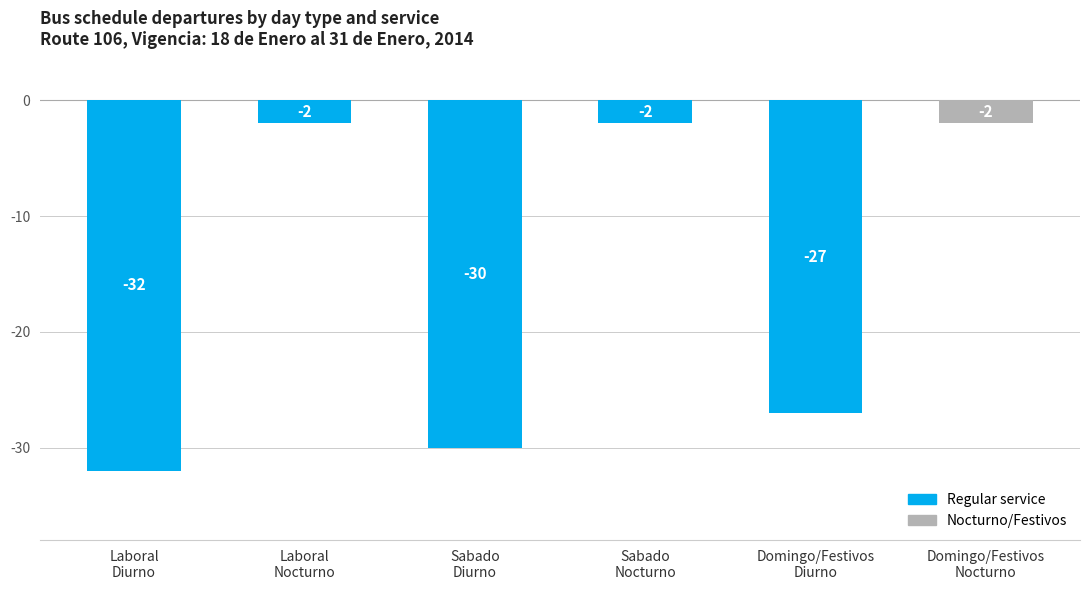

What is the average value?

-16